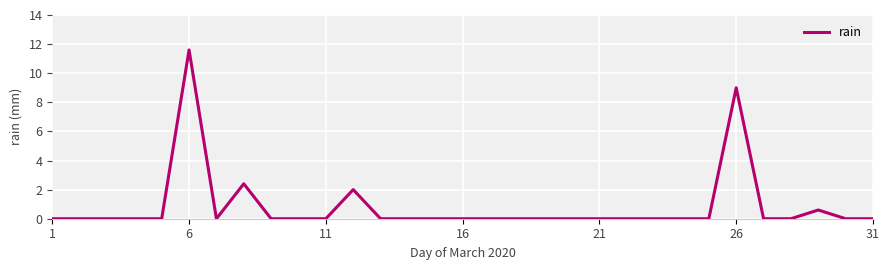

At which category does the chart reach its peak across all series?

6